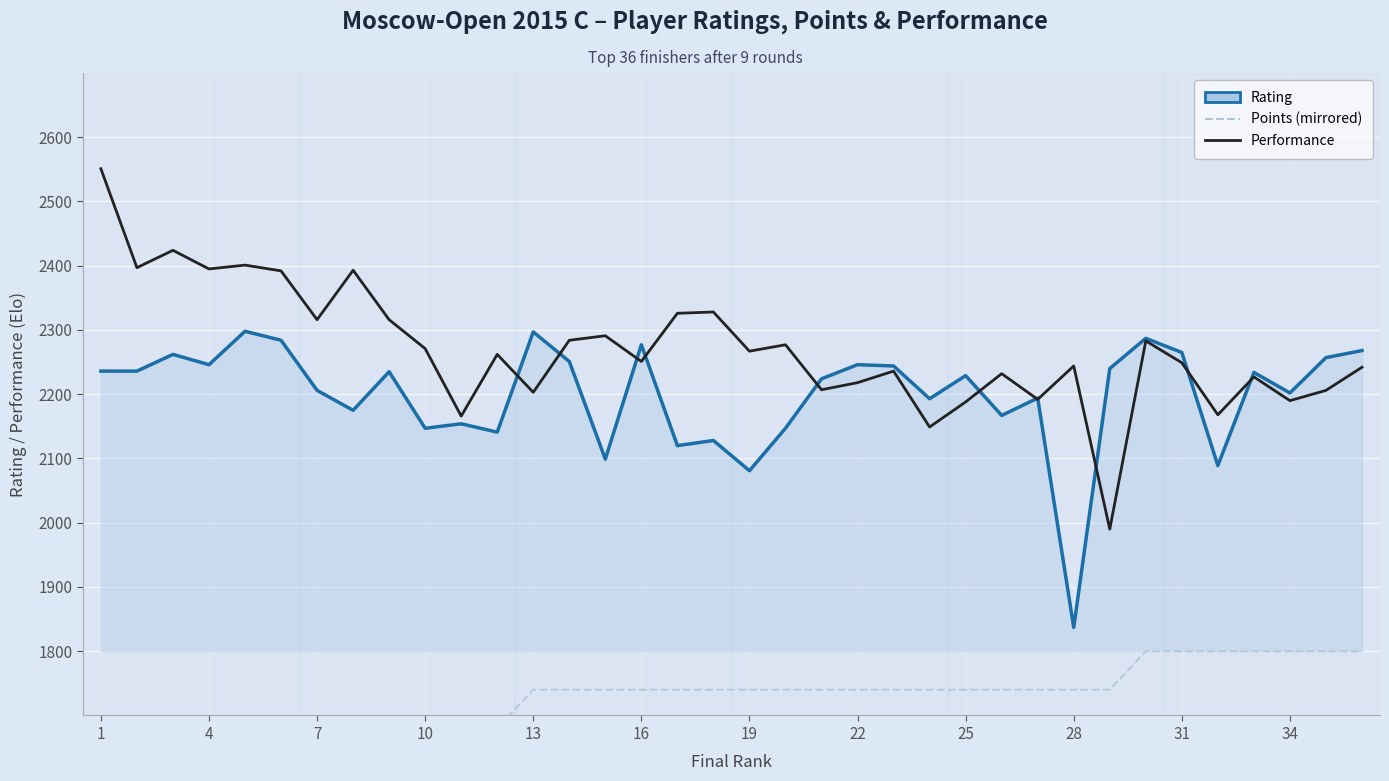

True or false: Points (mirrored) and Performance intersect in this chart.

False